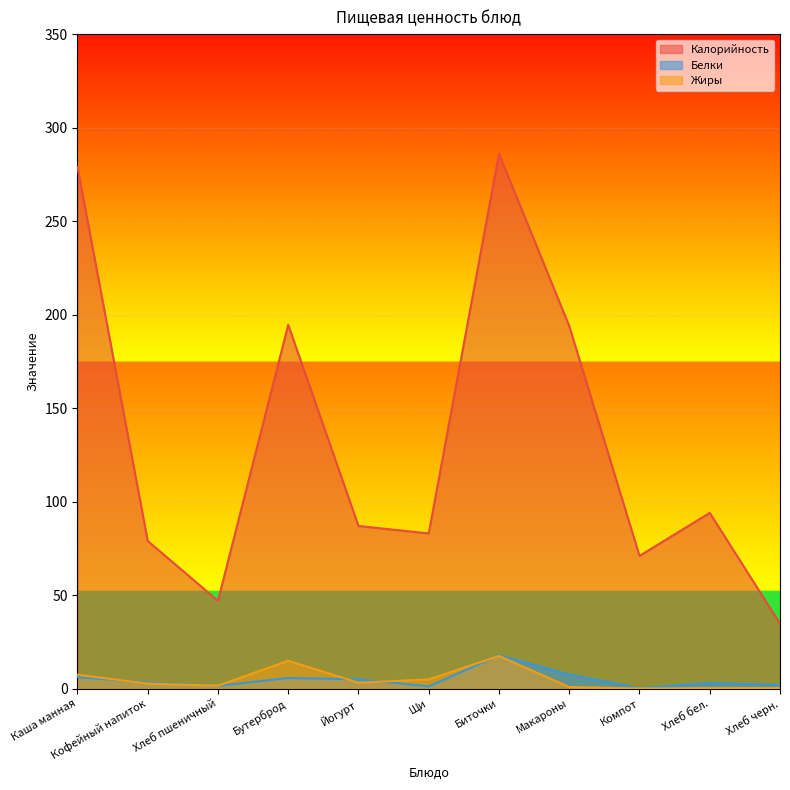

Reading left to right, list all the values displayed in this chart.

Калорийность: Каша манная=279.0	Кофейный напиток=79.0	Хлеб пшеничный=47.0	Бутерброд=194.6	Йогурт=87.0	Щи=83.0	Биточки=286.0	Макароны=193.9	Компот=71.0	Хлеб бел.=94.0	Хлеб черн.=34.8
Белки: Каша манная=6.2	Кофейный напиток=3.2	Хлеб пшеничный=1.5	Бутерброд=5.7	Йогурт=5.0	Щи=1.2	Биточки=17.8	Макароны=7.5	Компот=0.3	Хлеб бел.=3.0	Хлеб черн.=2.0
Жиры: Каша манная=7.5	Кофейный напиток=2.7	Хлеб пшеничный=1.6	Бутерброд=14.9	Йогурт=3.2	Щи=5.0	Биточки=17.5	Макароны=0.9	Компот=0.1	Хлеб бел.=0.3	Хлеб черн.=0.4